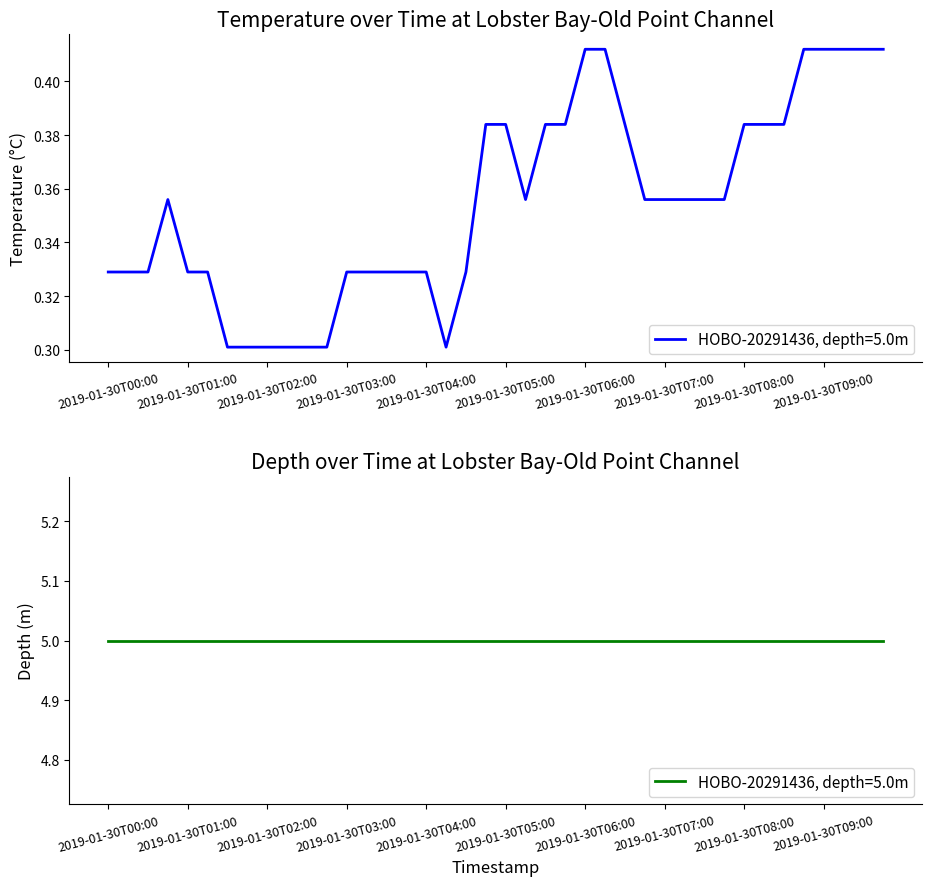

What is the sum of all values?

14.2